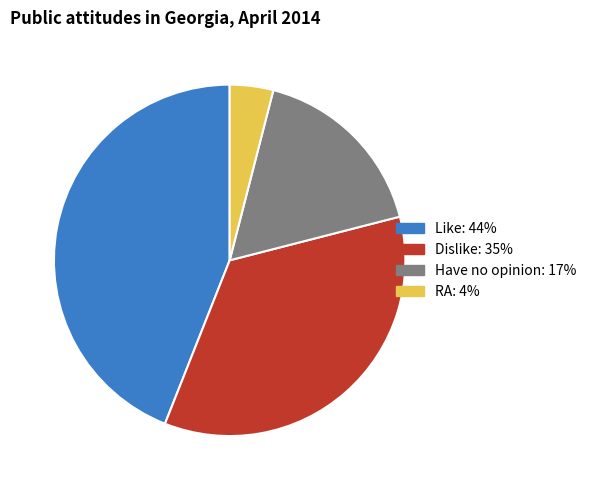

Rank the categories by value from lowest to highest.

RA, Have no opinion, Dislike, Like